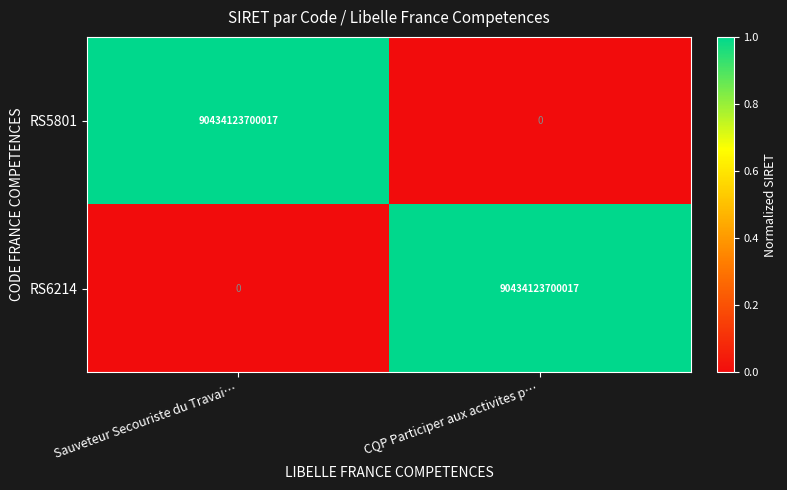

Is the value of RS5801 at CQP Participer aux activites p… greater than the value of RS6214 at CQP Participer aux activites p…?

No